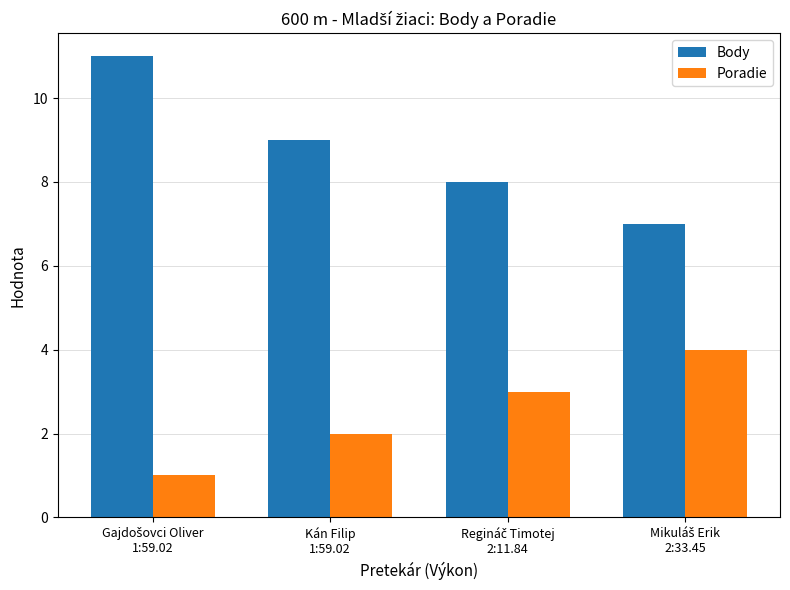

Reading right to left, extract all data points from this chart.

Body: 7	8	9	11
Poradie: 4	3	2	1